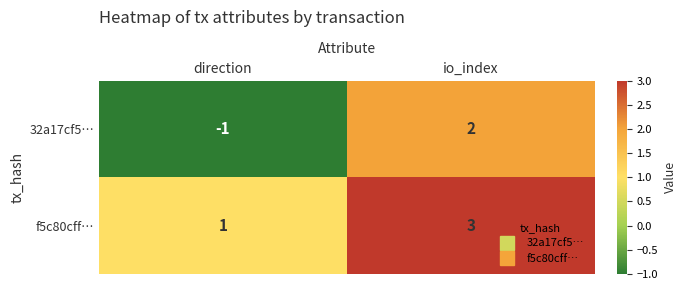

At how many categories does at least one series exceed 0?

2